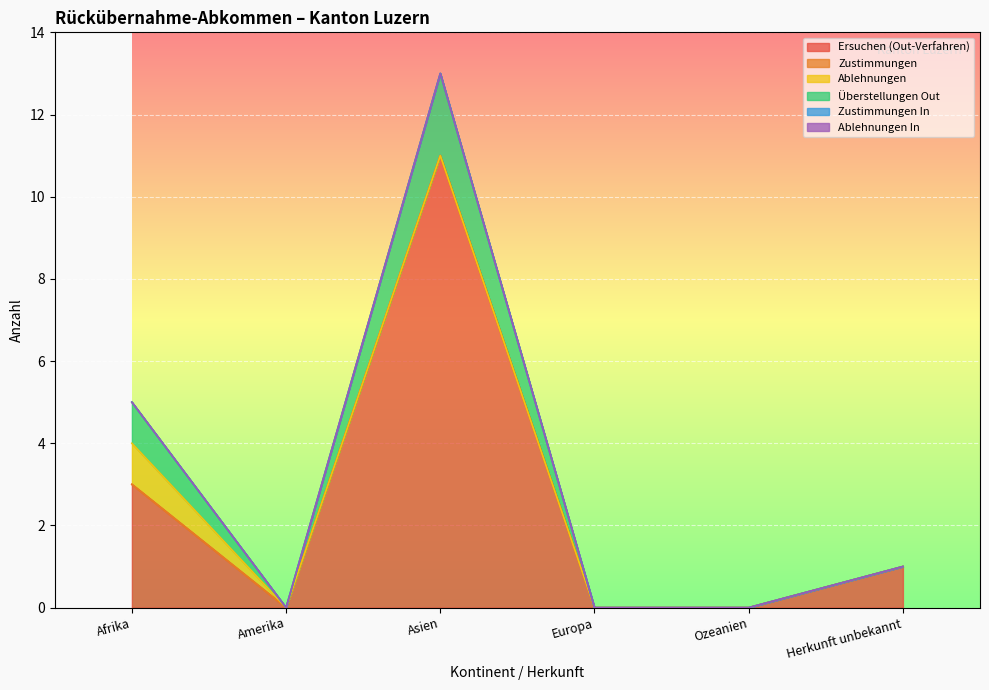

Is it true that Ersuchen (Out-Verfahren) equals -3 at Europa?

False